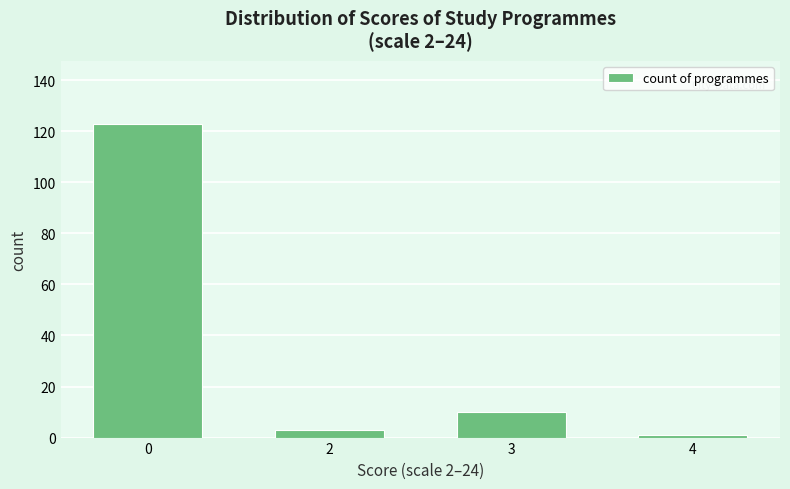

Reading left to right, list all the values displayed in this chart.

123	3	10	1